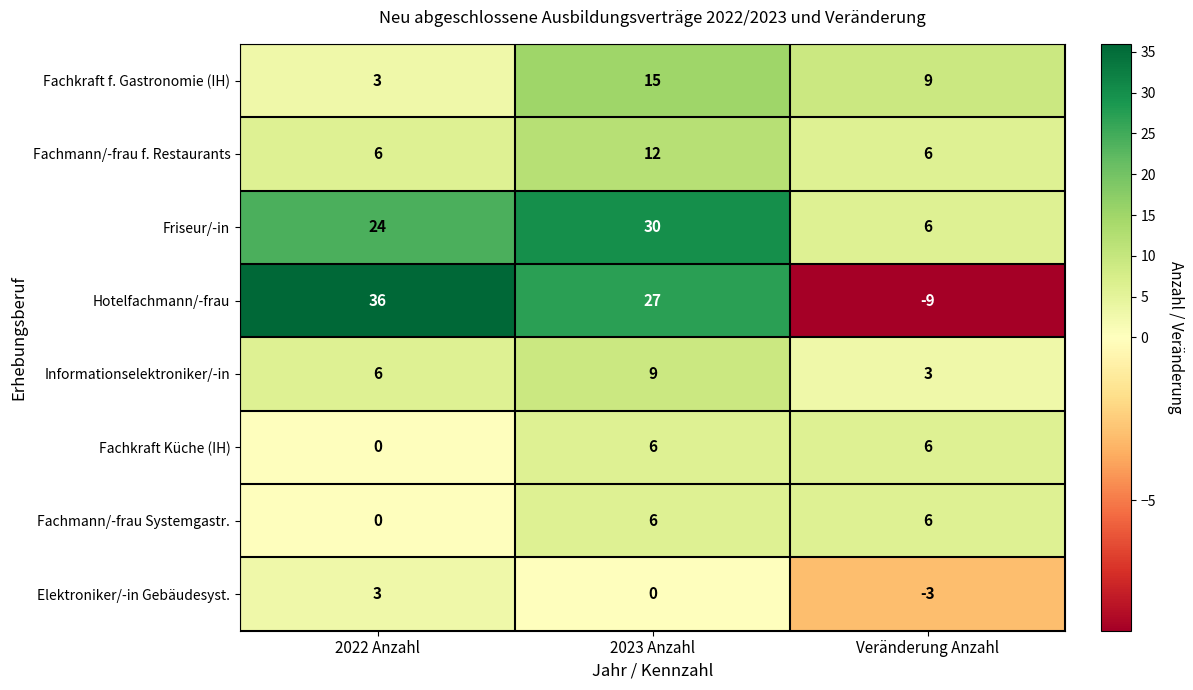

Rank the categories by Elektroniker/-in Gebäudesyst. value from lowest to highest.

Veränderung Anzahl, 2023 Anzahl, 2022 Anzahl